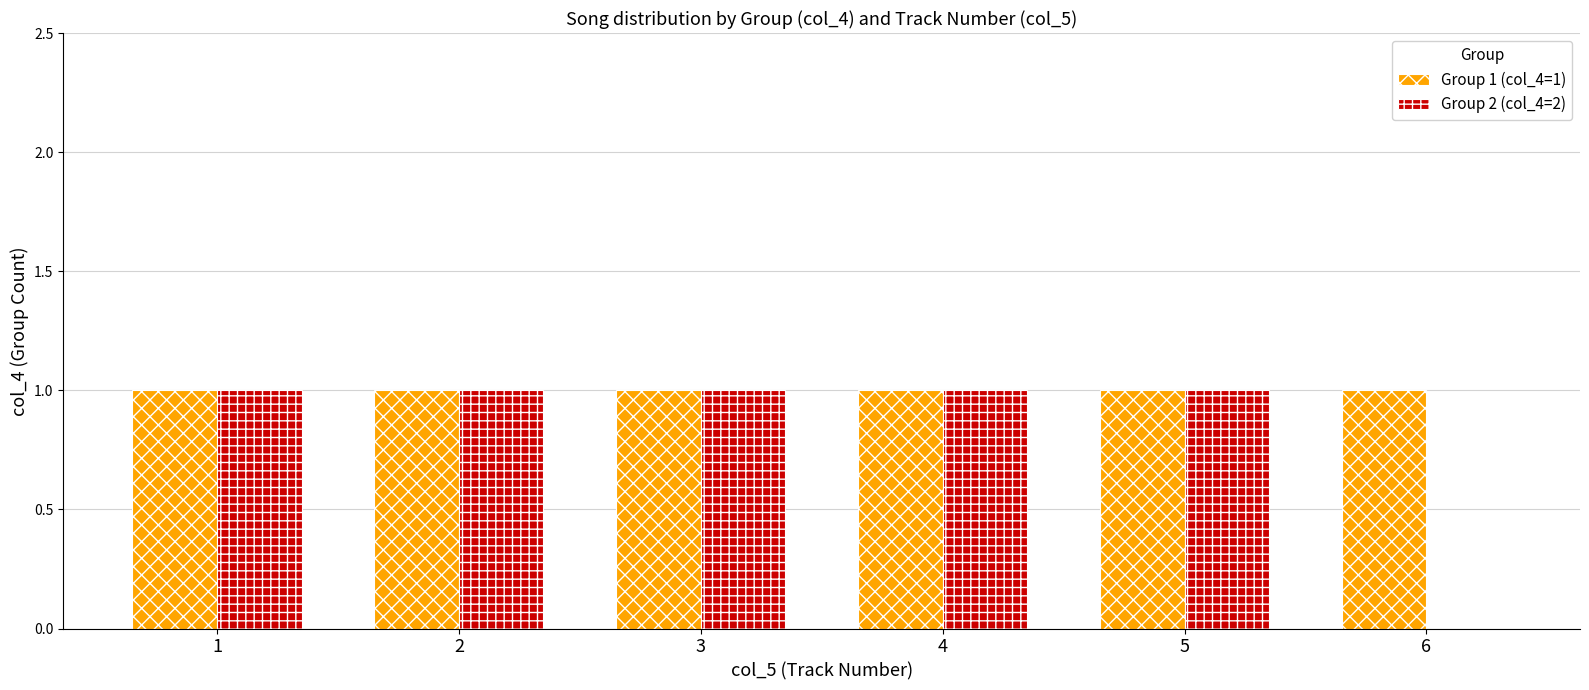

Reading left to right, extract all data points from this chart.

Group 1 (col_4=1): 1	1	1	1	1	1
Group 2 (col_4=2): 1	1	1	1	1	0